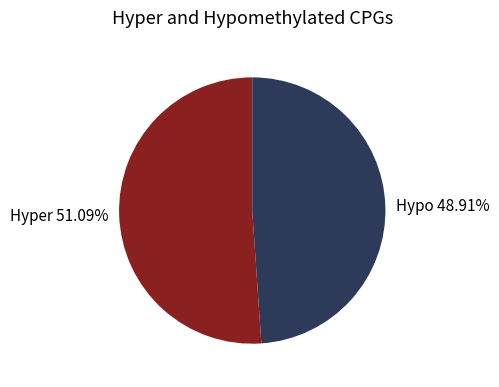

Combined, do Hyper 51.09% and Hypo 48.91% account for over 50%?

Yes